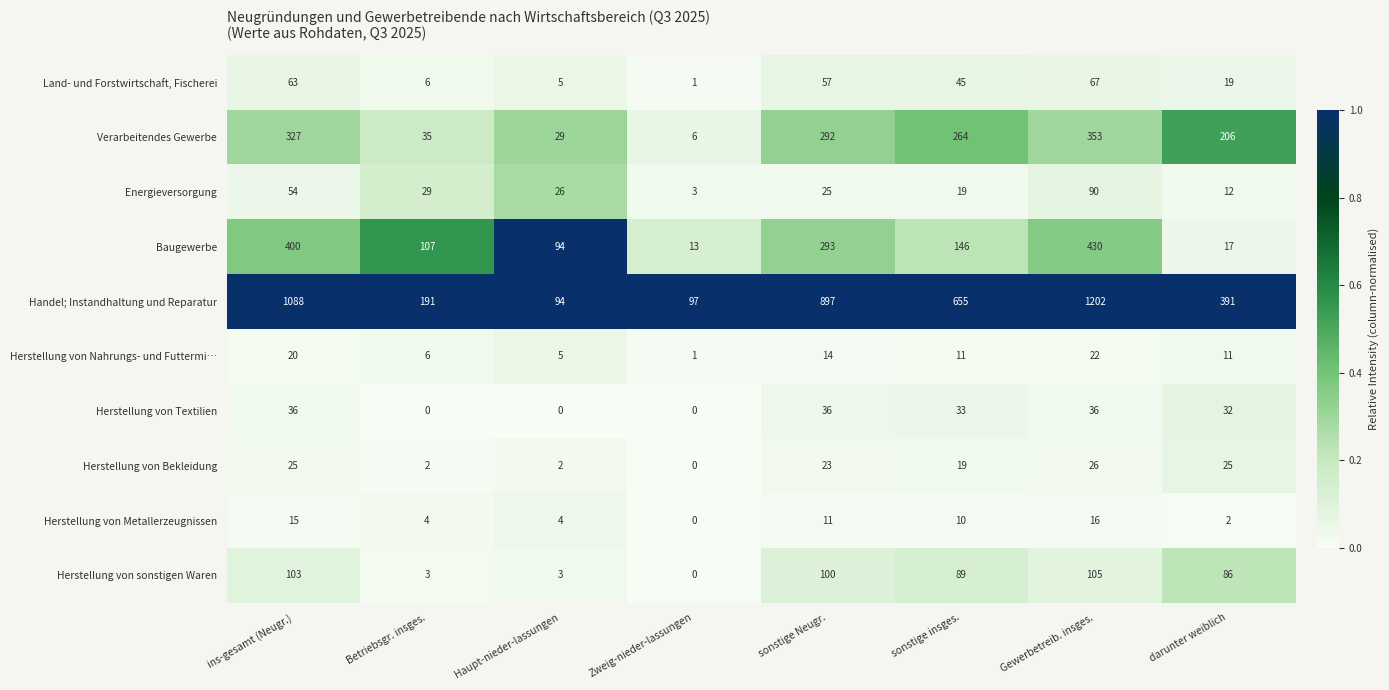

The Land- und Forstwirtschaft, Fischerei series shows 57 at sonstige Neugr.. True or false?

True